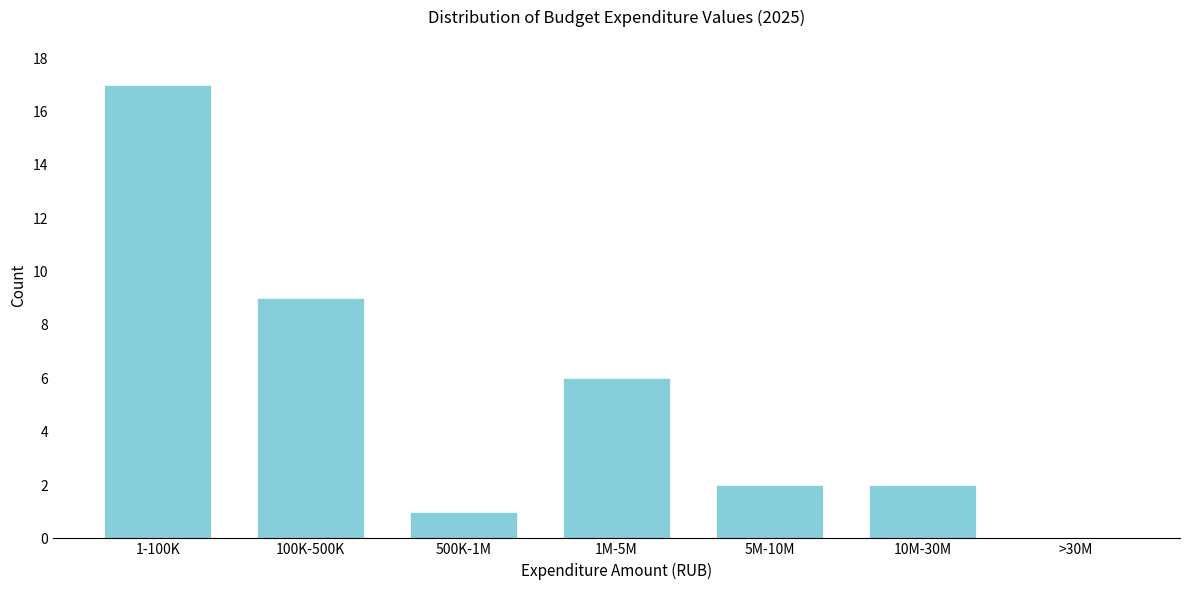

Reading right to left, extract all data points from this chart.

>30M=0	10M-30M=2	5M-10M=2	1M-5M=6	500K-1M=1	100K-500K=9	1-100K=17